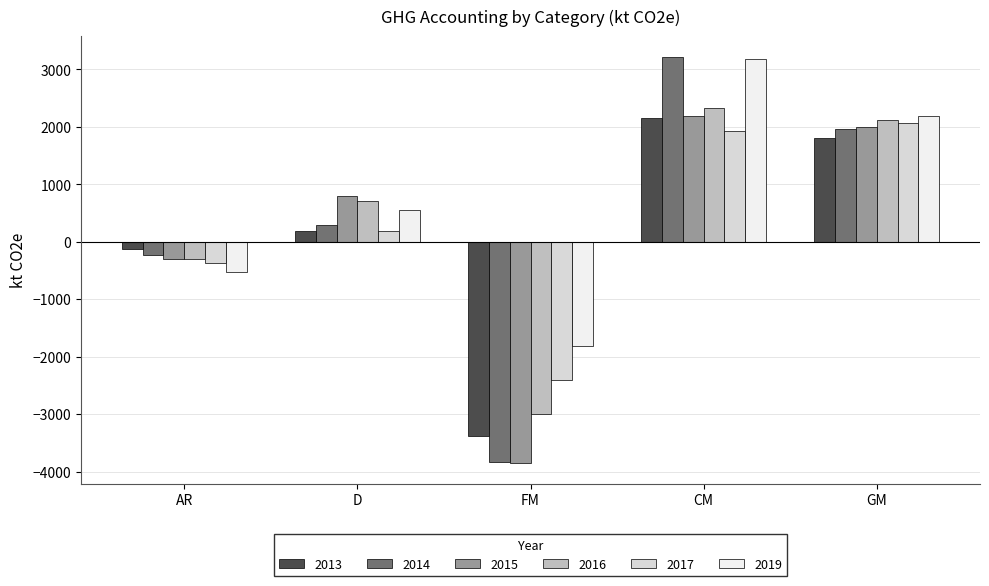

Reading left to right, extract all data points from this chart.

2013: AR=-121.1	D=181.0	FM=-3374.3	CM=2158.1	GM=1810.9
2014: AR=-239.9	D=292.5	FM=-3830.7	CM=3220.2	GM=1953.7
2015: AR=-309.6	D=793.9	FM=-3858.6	CM=2186.5	GM=1992.1
2016: AR=-306.9	D=700.7	FM=-2993.3	CM=2335.0	GM=2117.8
2017: AR=-368.8	D=178.2	FM=-2406.1	CM=1933.6	GM=2058.8
2019: AR=-520.5	D=558.7	FM=-1806.3	CM=3171.8	GM=2186.4